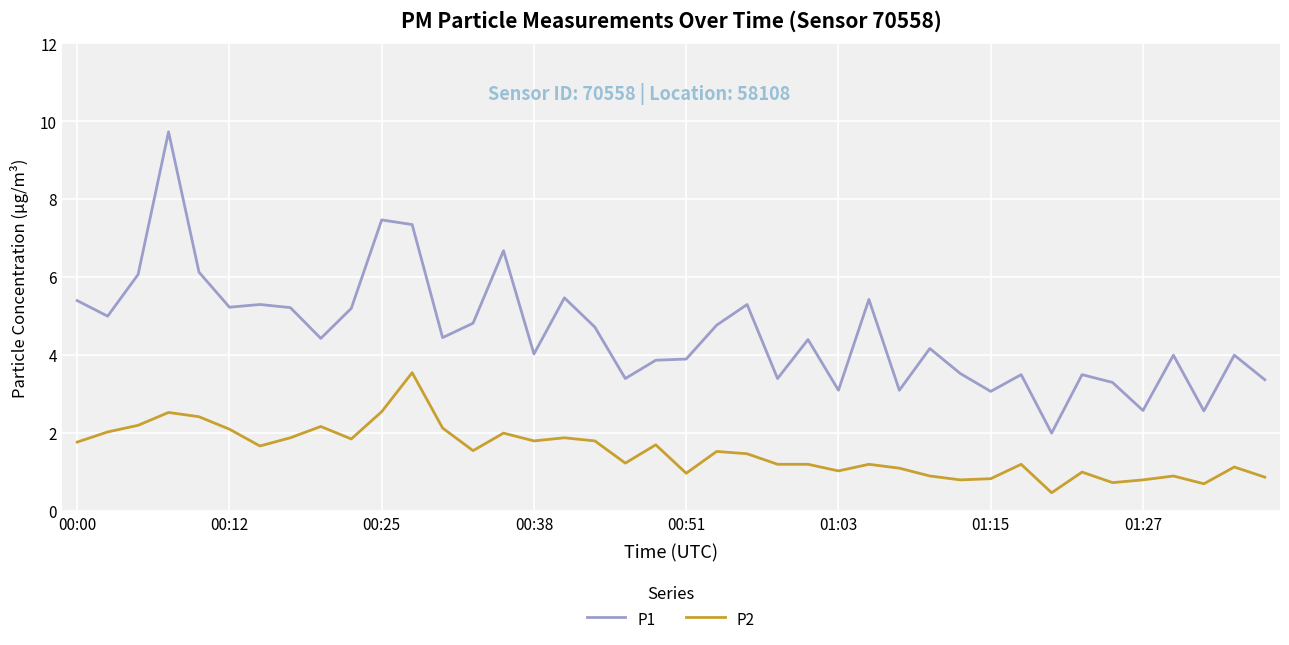

What is the greatest value displayed?

9.7